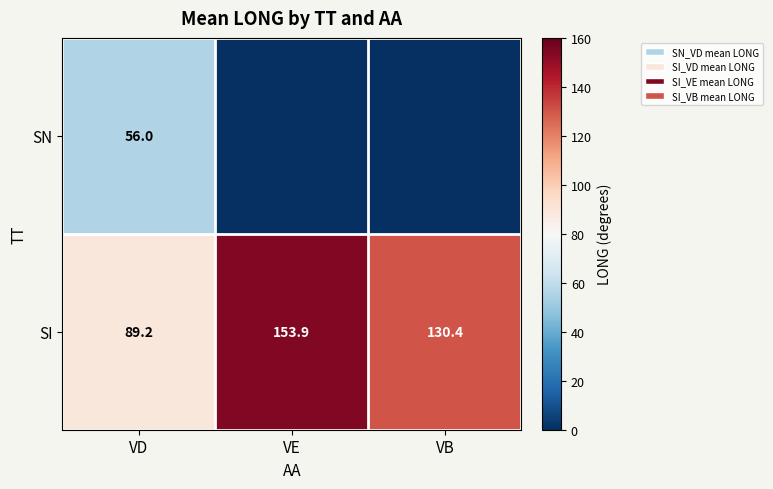

The value of SI at VE is 153.9. True or false?

True